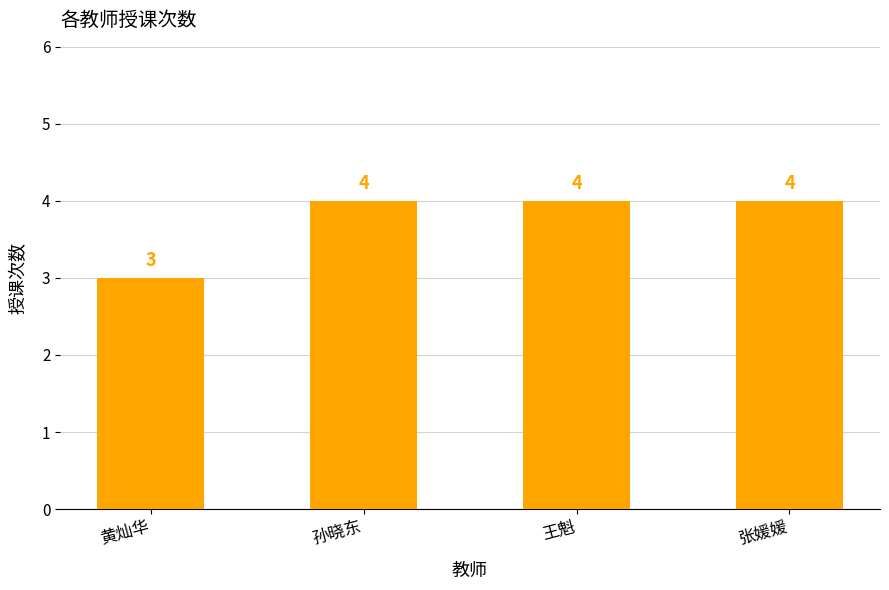

What is the label of the 4th bar from the right?

黄灿华